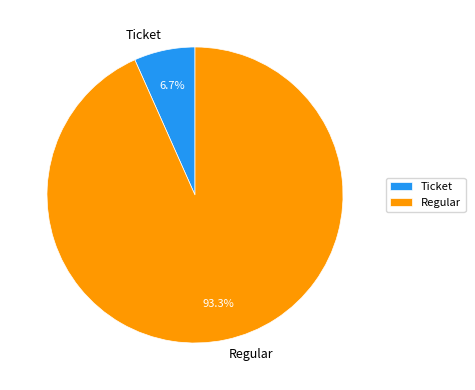

How many segments does this pie chart have?

2